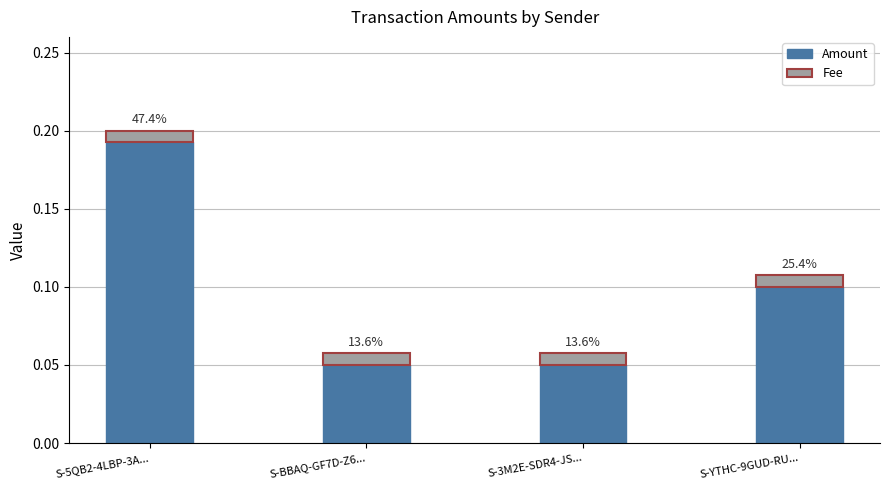

What are all the series names shown in the legend?

Amount, Fee